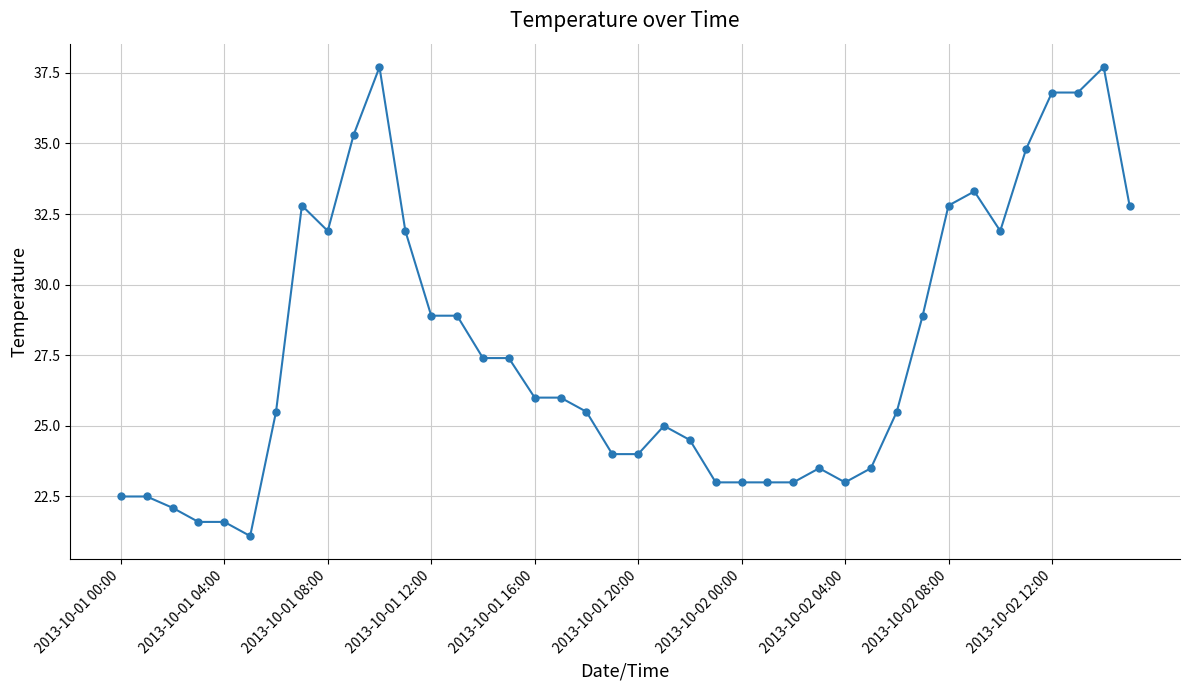

What is the minimum value shown in the chart?

21.1